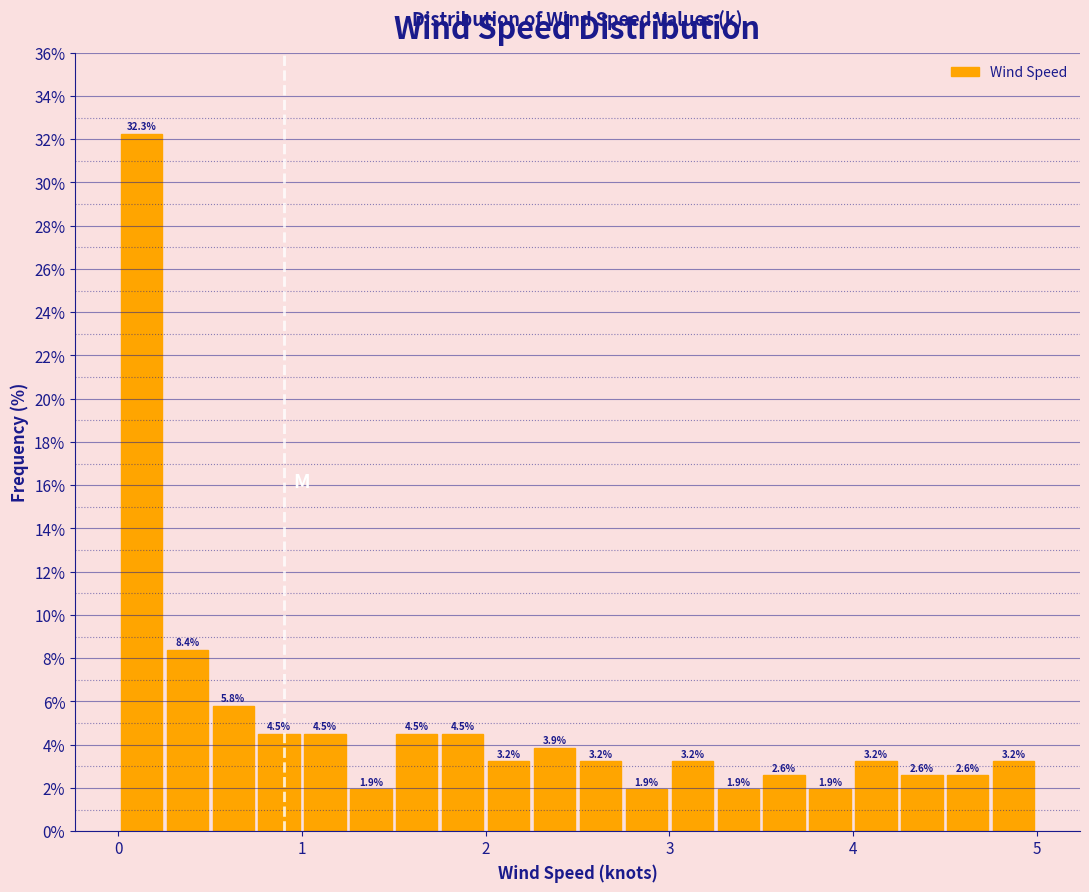

Around what value on the x-axis is the tallest bar? Give the approximate position of its centre, as read against the axis.

0.1